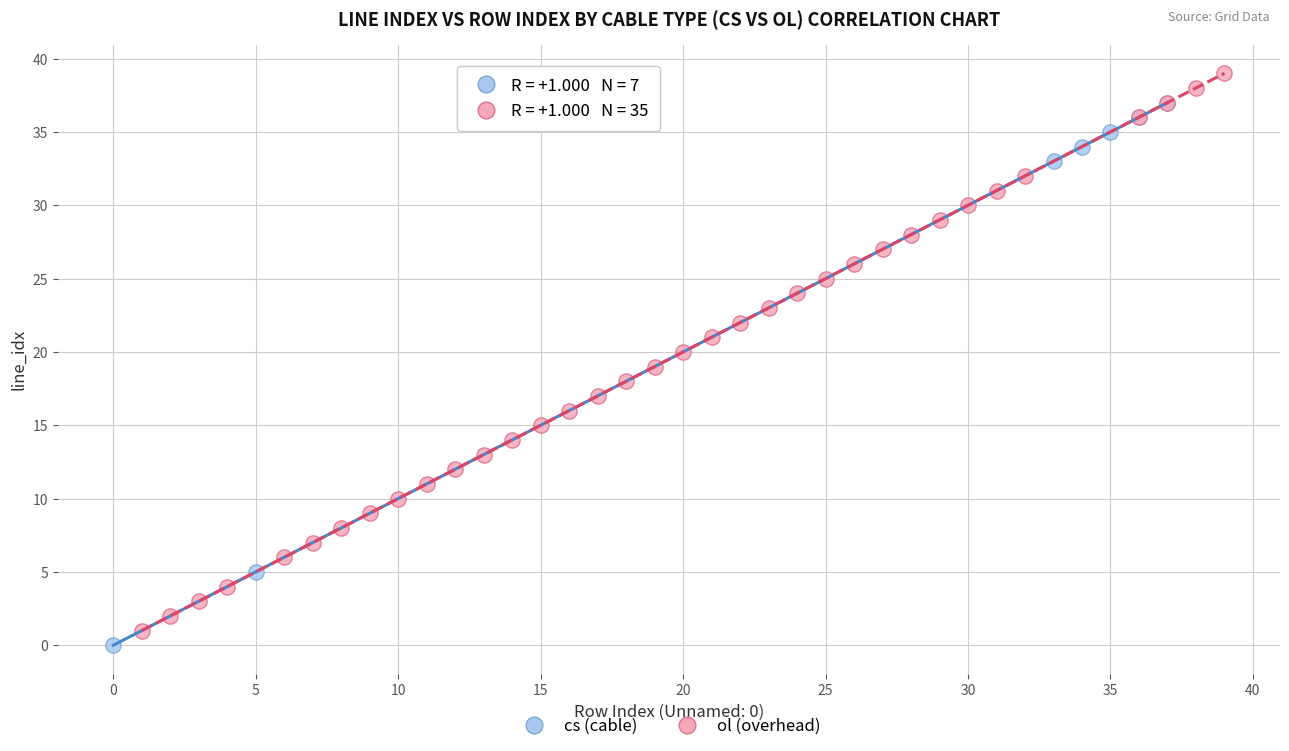

Which series reaches the maximum Y coordinate?

ol (overhead)